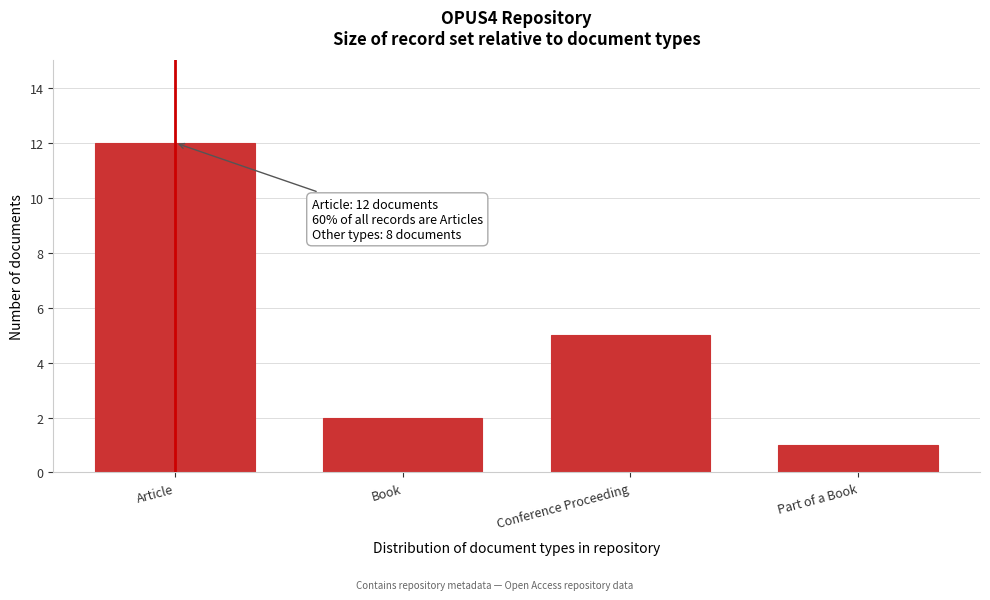

Reading left to right, what are all the values shown in this chart?

Article=12	Book=2	Conference Proceeding=5	Part of a Book=1